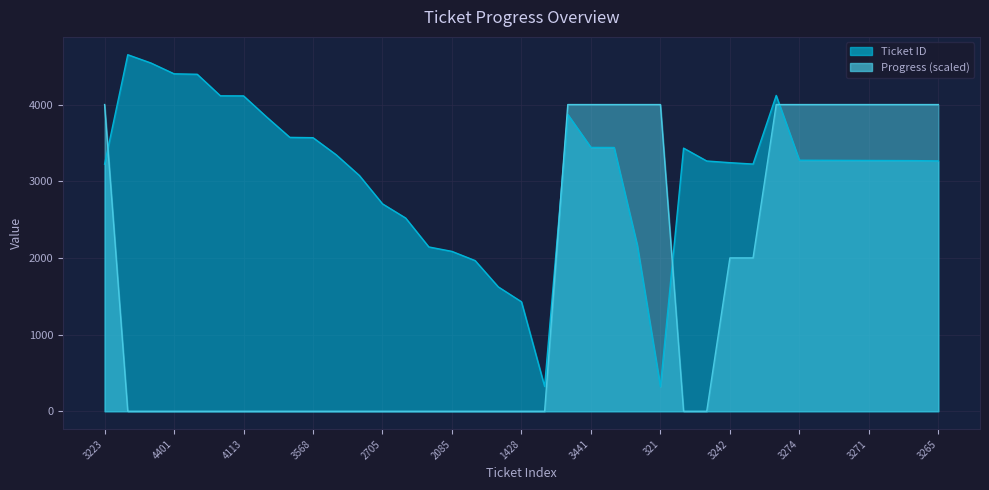

What is the greatest value displayed?

4650